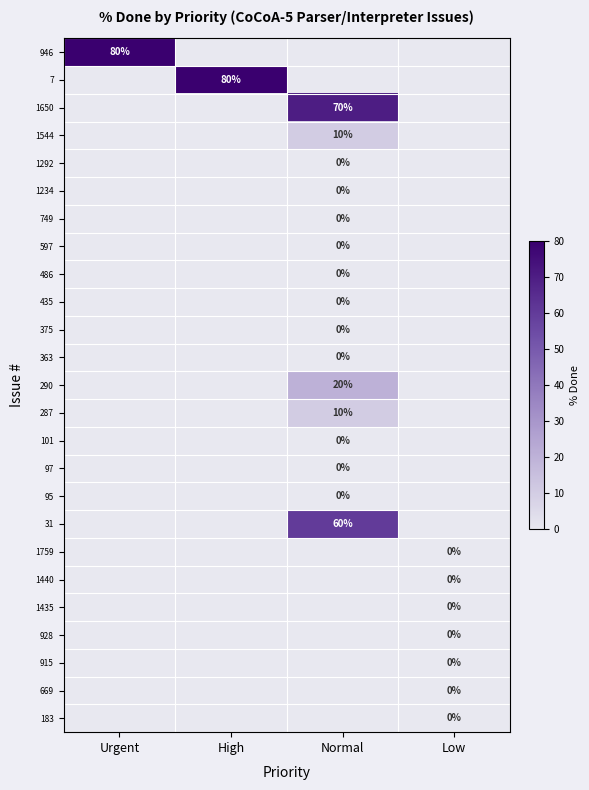

True or false: 290 has a value of 20 at Normal.

True